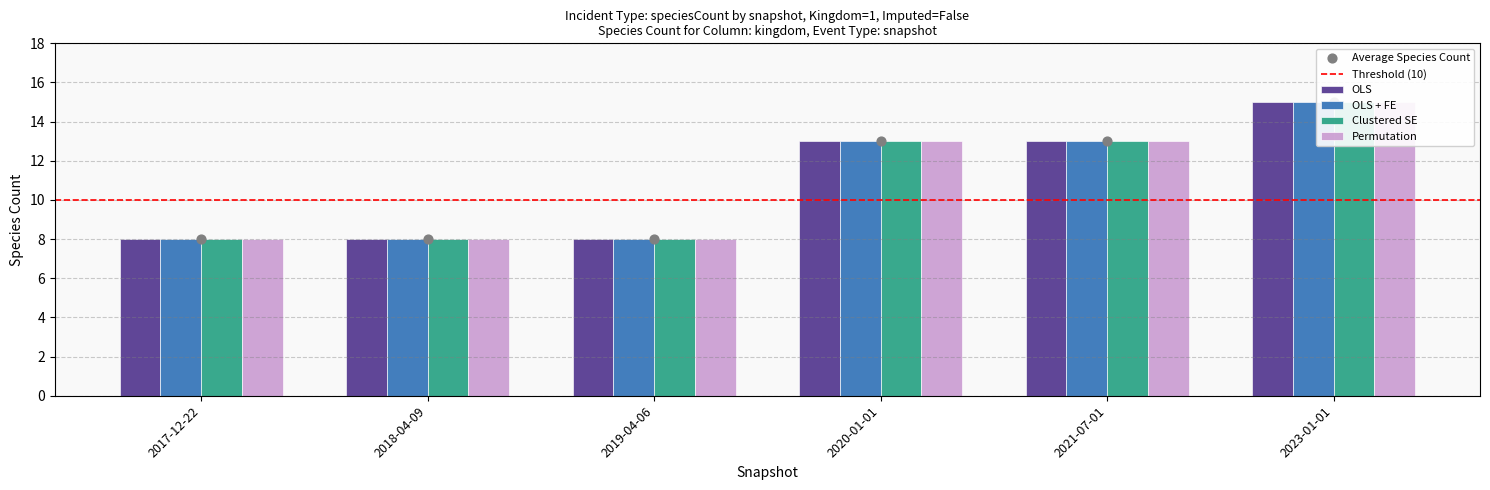

Which series contains the lowest Y value?

OLS